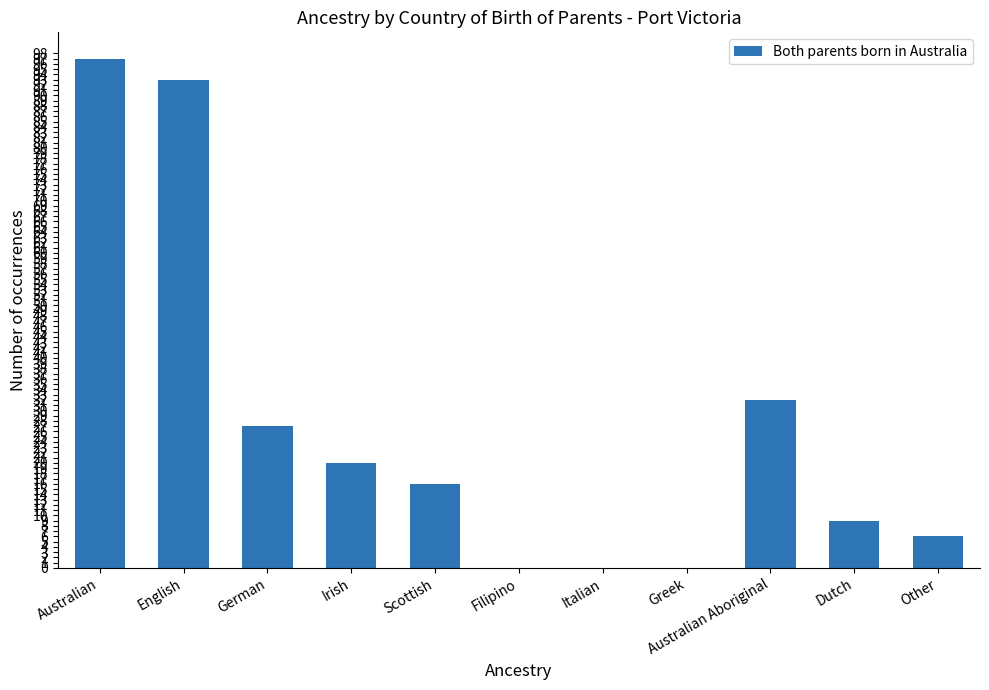

Between Dutch and Filipino, which is larger?

Dutch